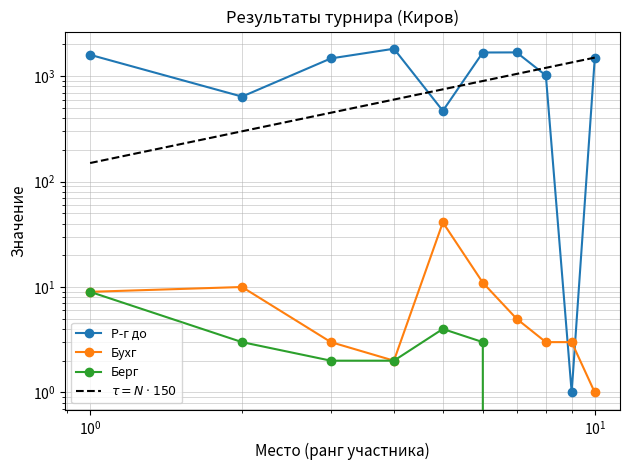

Does the chart have visible grid lines?

Yes